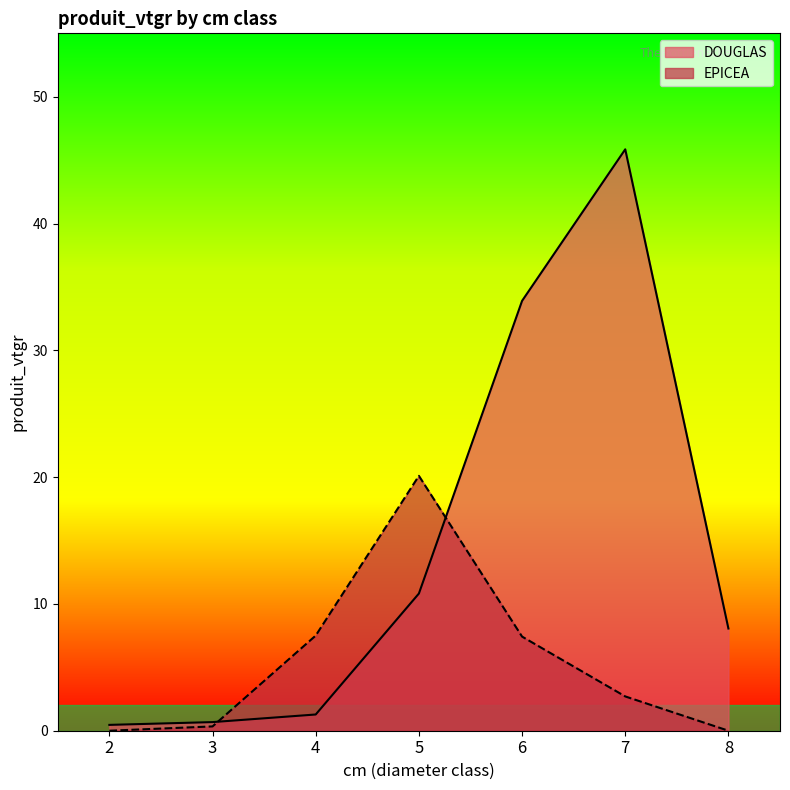

How many data points in DOUGLAS are less than 8?

3